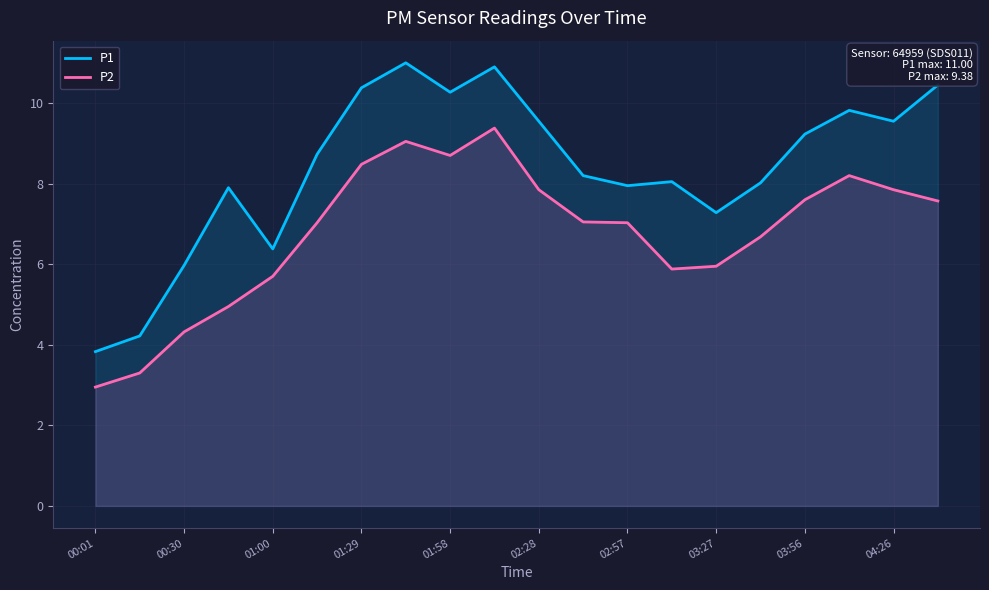

What is the difference between the maximum and minimum values in the P1 series?

7.2